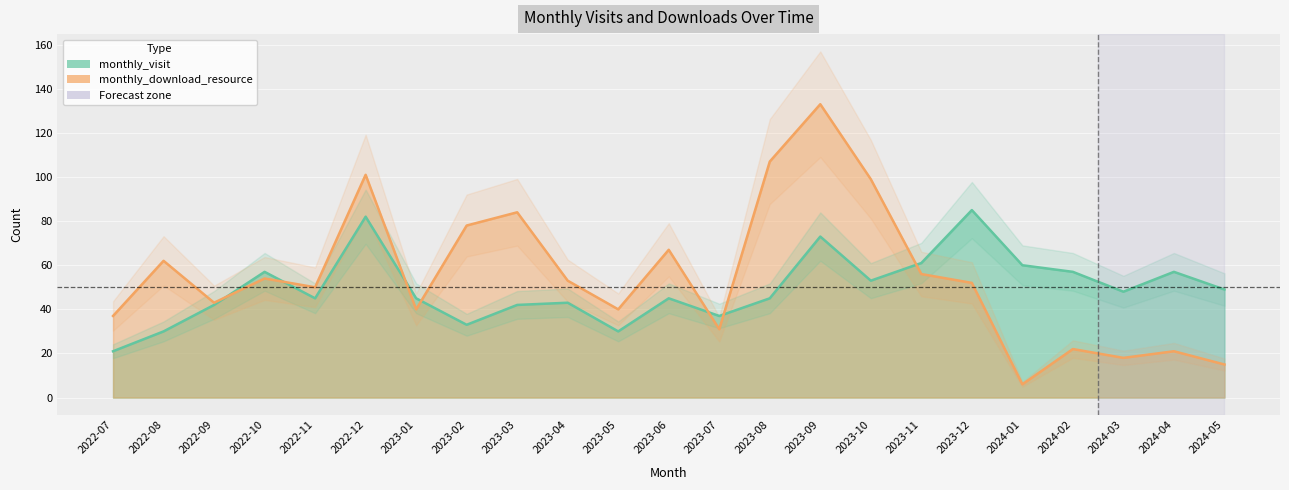

How many data points in monthly_visit are less than 45?

8